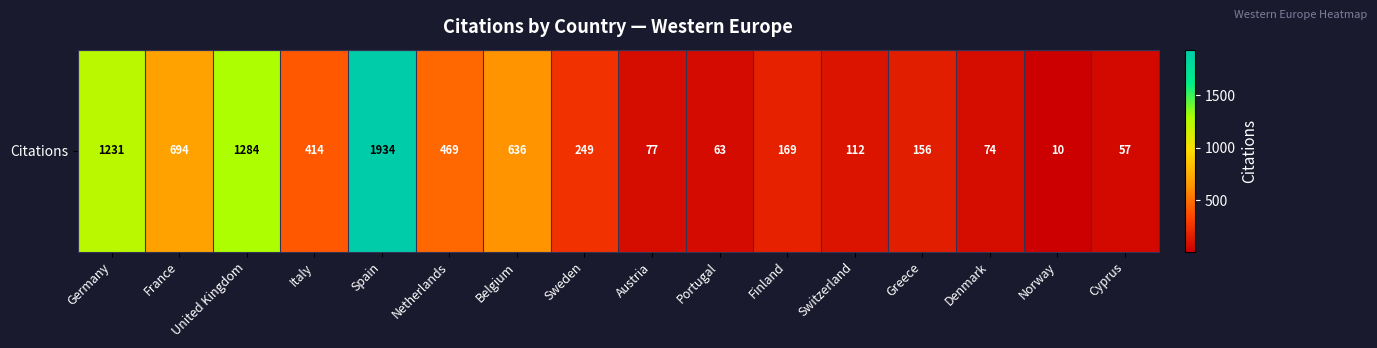

What is the greatest value displayed?

1934